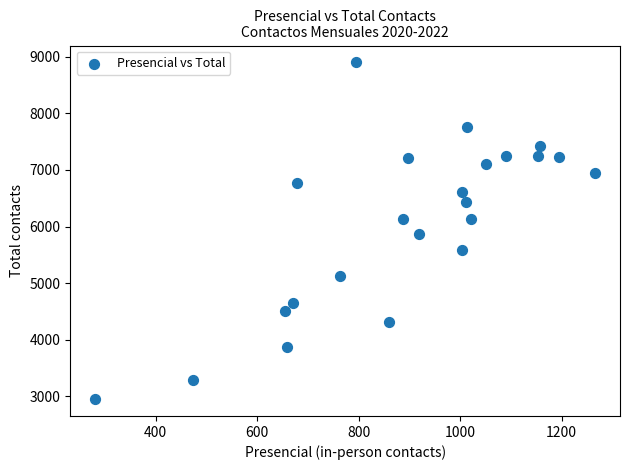

What is the range of Y values (max minus min)?

5951